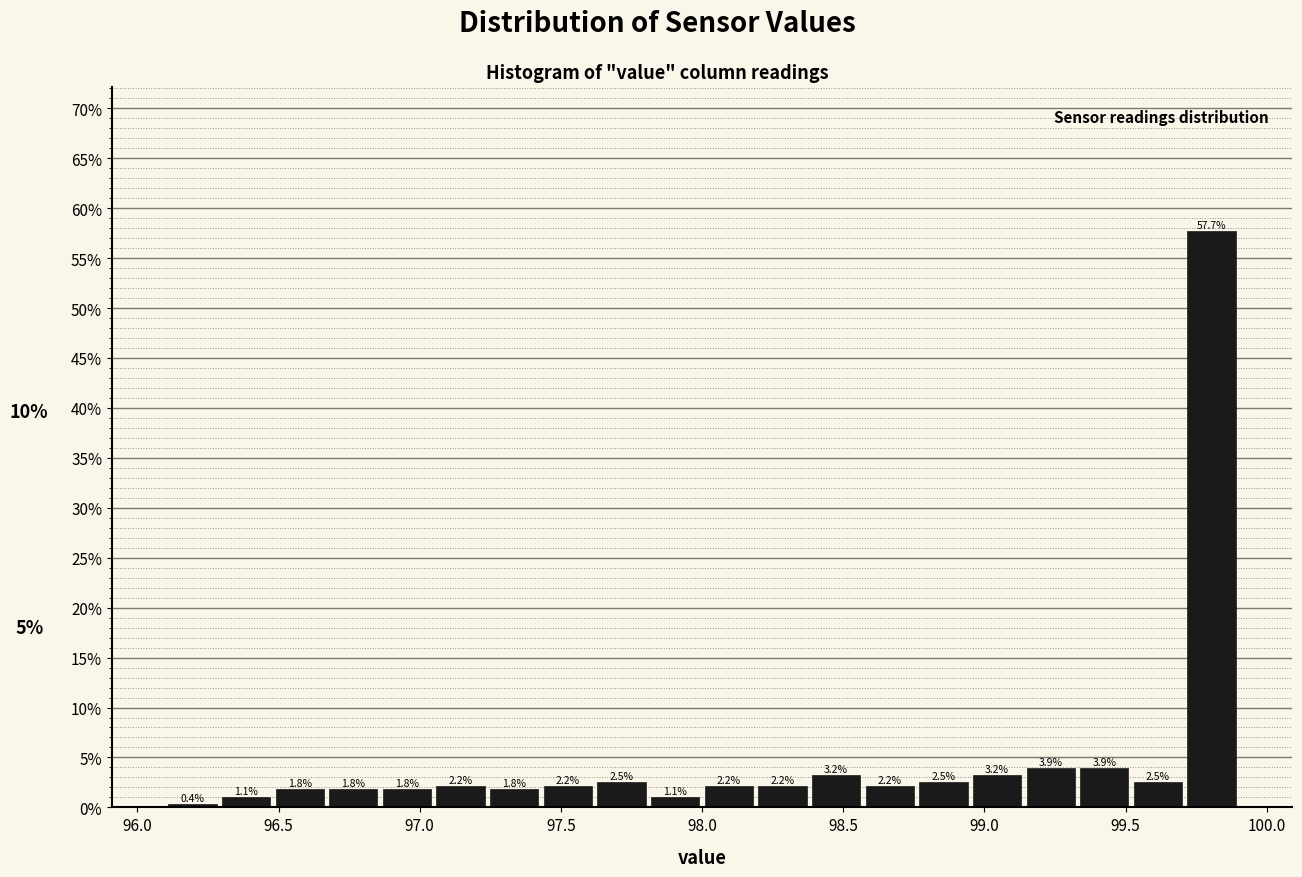

Read against the x-axis, roughly where is the centre of the tallest bar?

99.80